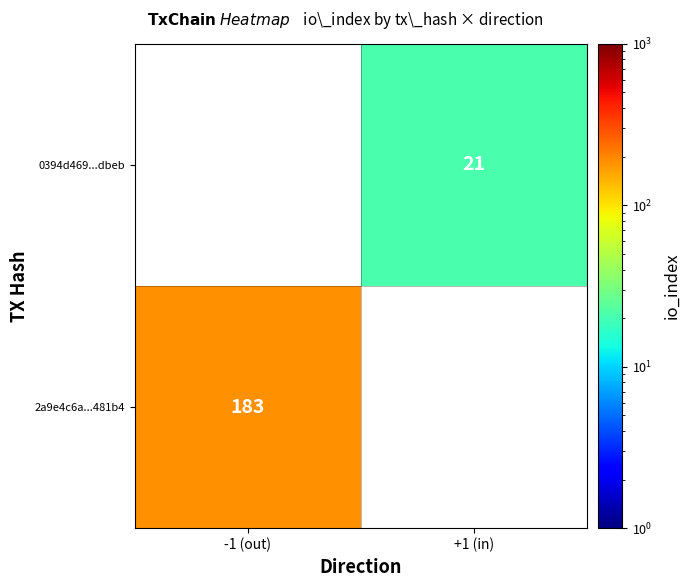

How many data points does each series have?

2